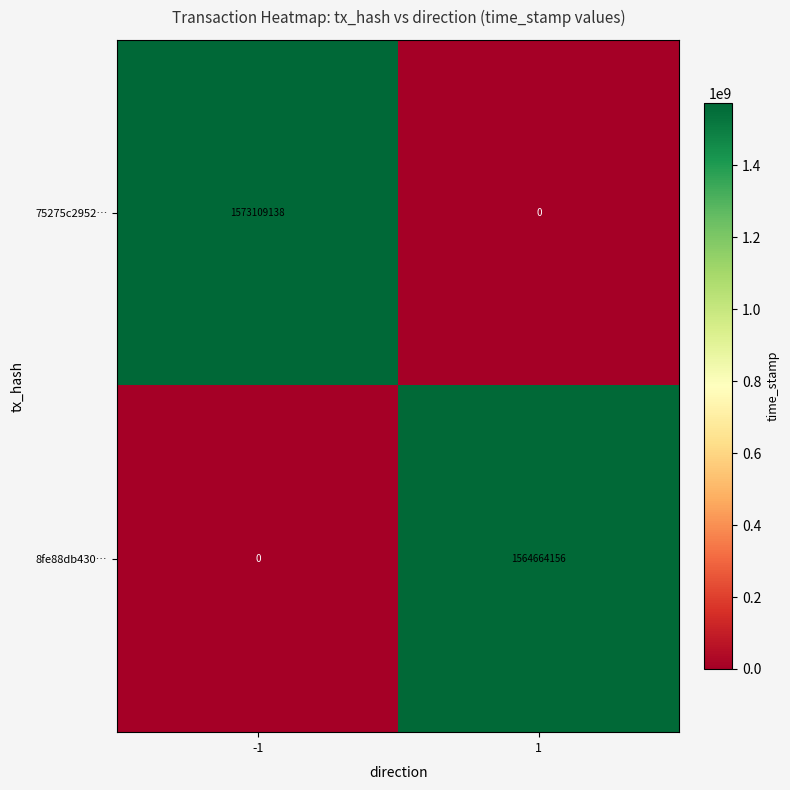

Rank the series by their maximum value, from highest to lowest.

75275c2952…, 8fe88db430…